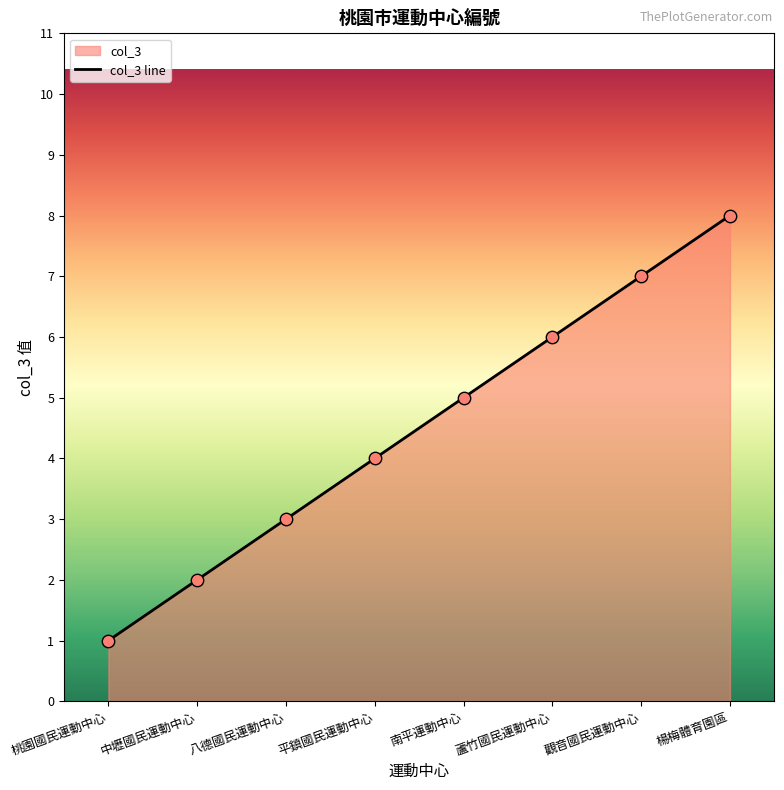

What is the change in value from 南平運動中心 to 觀音國民運動中心?

+2